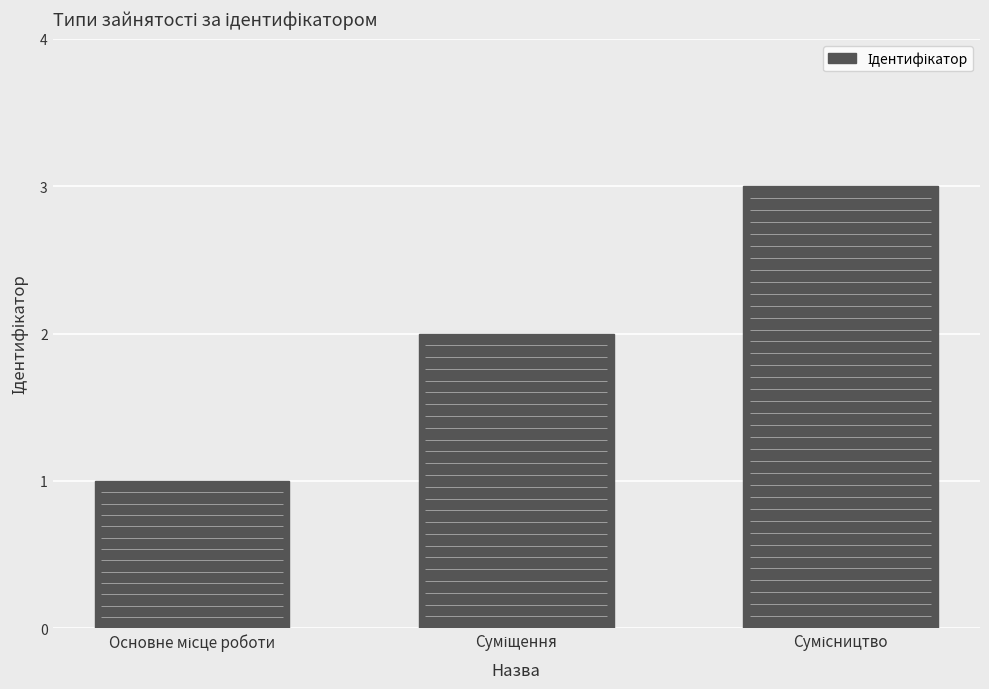

List the labels in order of value, smallest first.

Основне місце роботи, Суміщення, Сумісництво